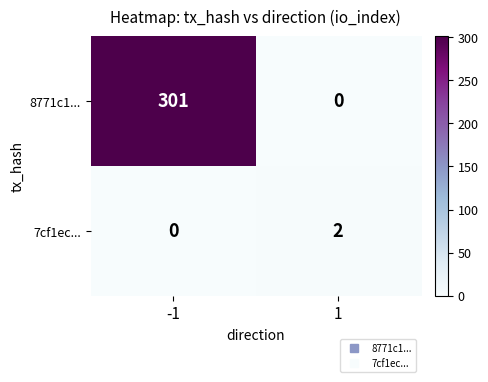

What is the difference between the maximum and minimum values in the 8771c1... series?

301